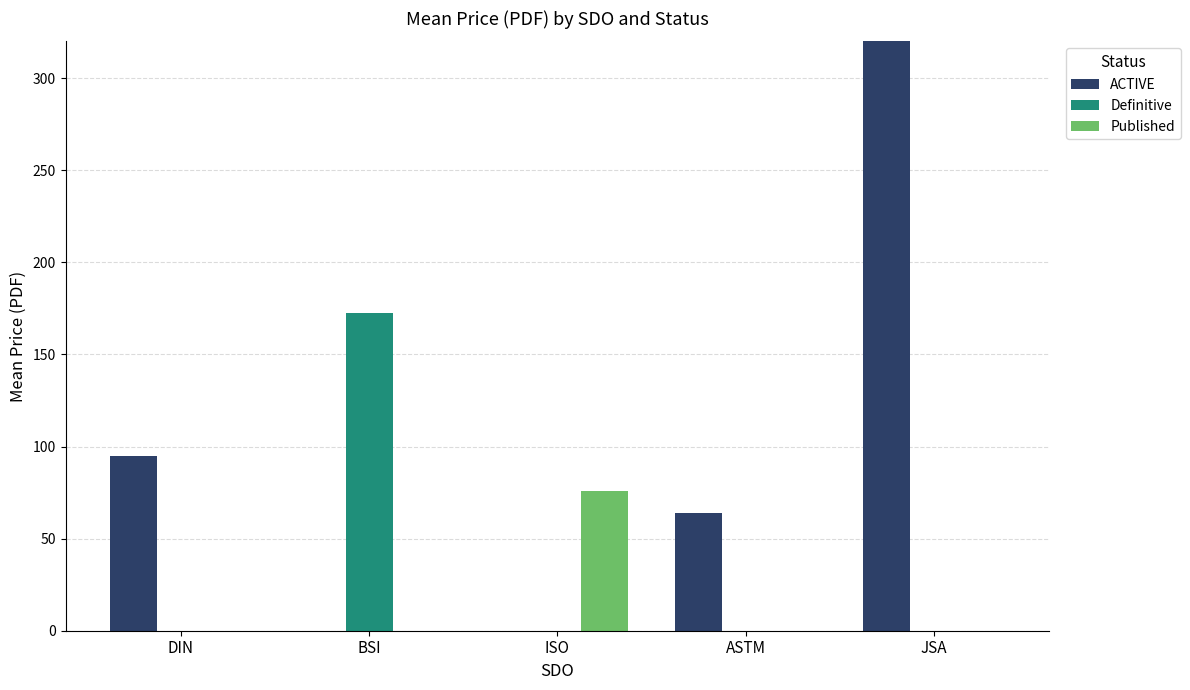

How many values in Definitive are above zero?

1